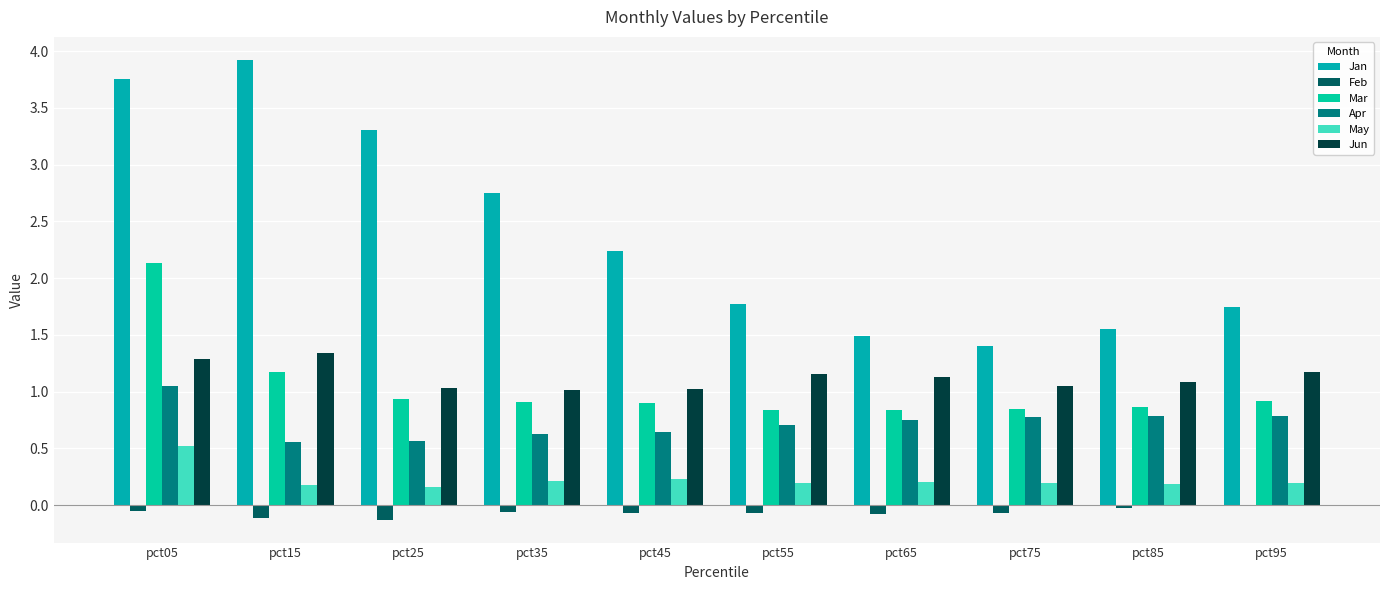

What is the sum of all May values?

2.3